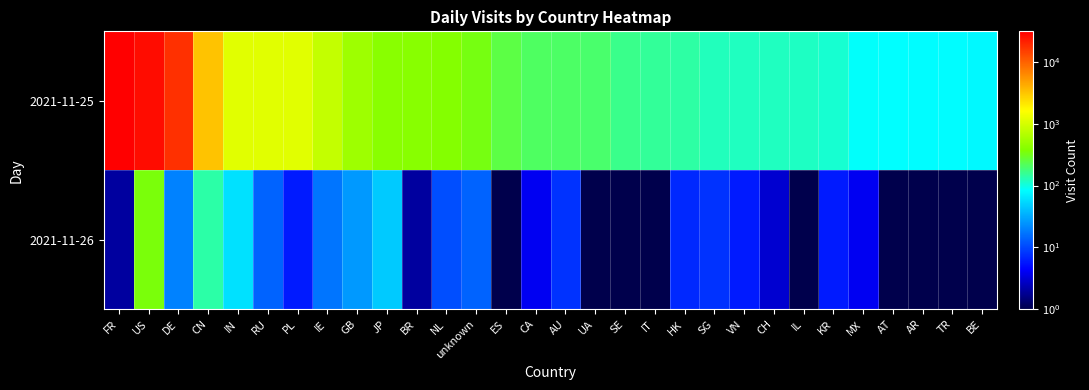

Rank the series by their maximum value, from highest to lowest.

2021-11-25, 2021-11-26